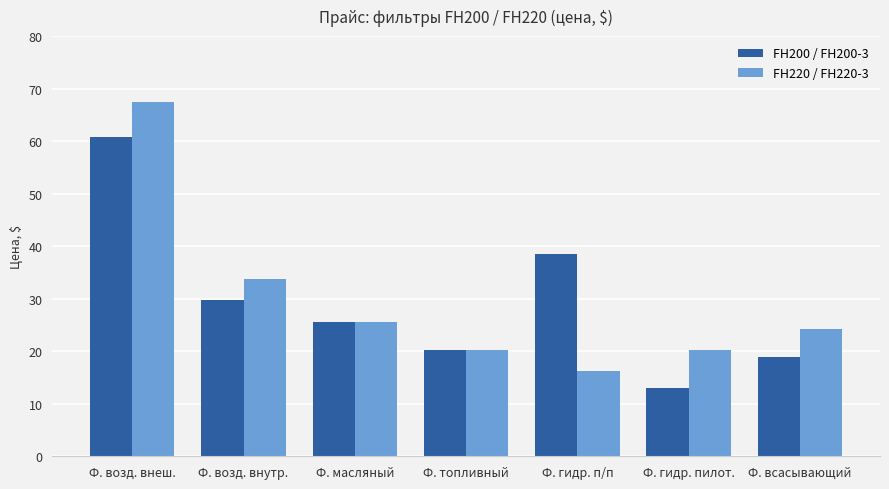

Rank the series at Ф. возд. внутр. from lowest to highest value.

FH200 / FH200-3, FH220 / FH220-3